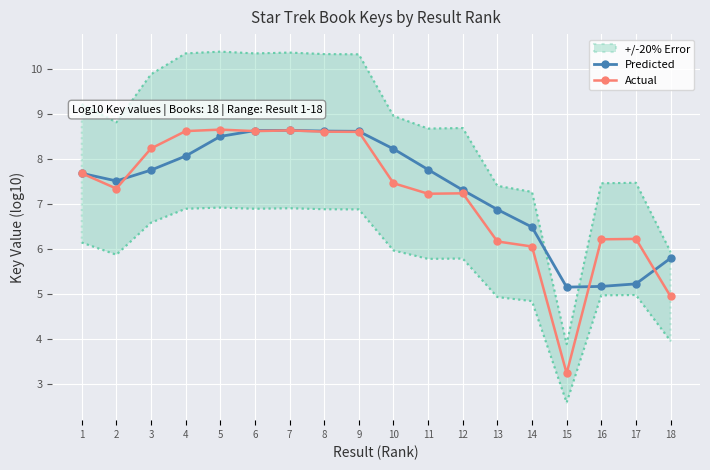

What is the total value across all series at 13?

13.1